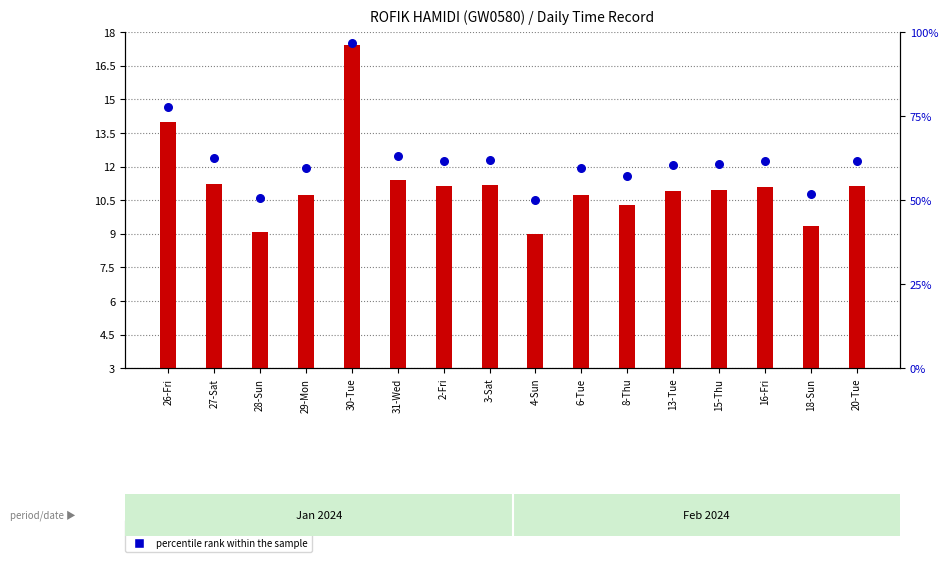

What is the total value across all series at 29-Mon?

70.3